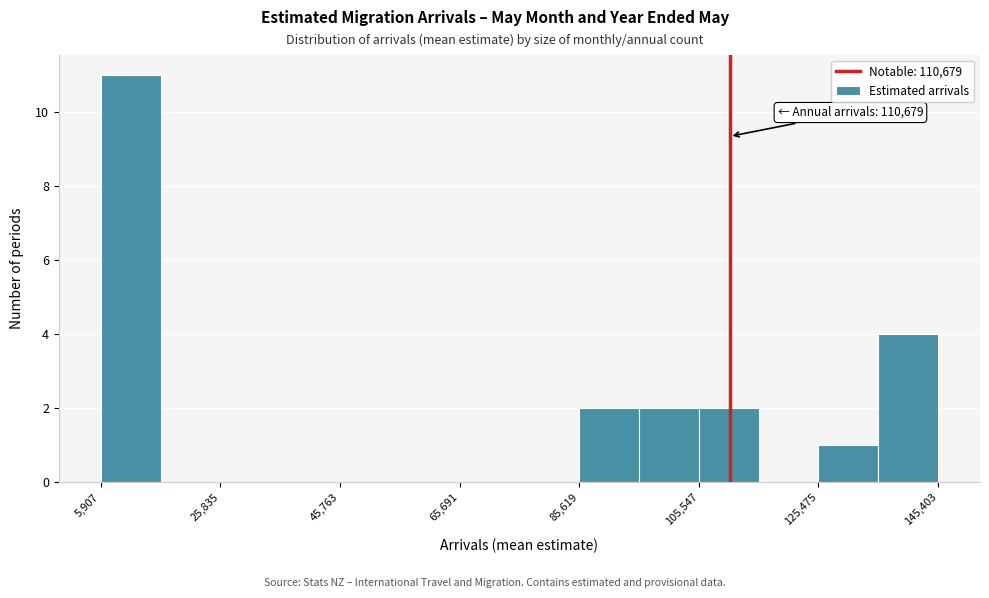

Over which range of the x-axis is the bar tallest?

6000 to 16000